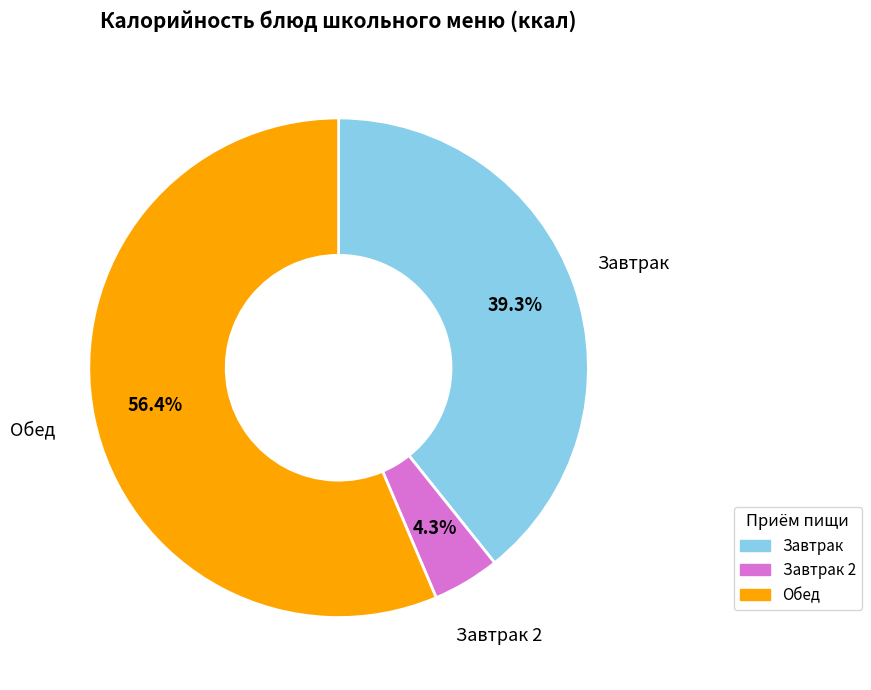

To the nearest percent, what is the difference between the largest and smallest slice percentages?

52%